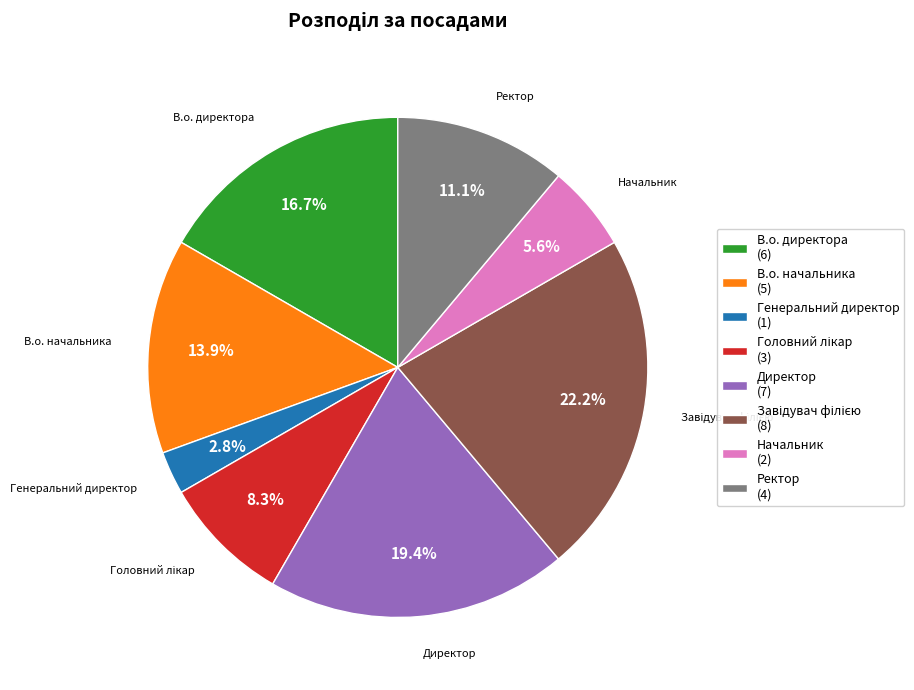

How much of the chart is everything except Ректор?

88.9%